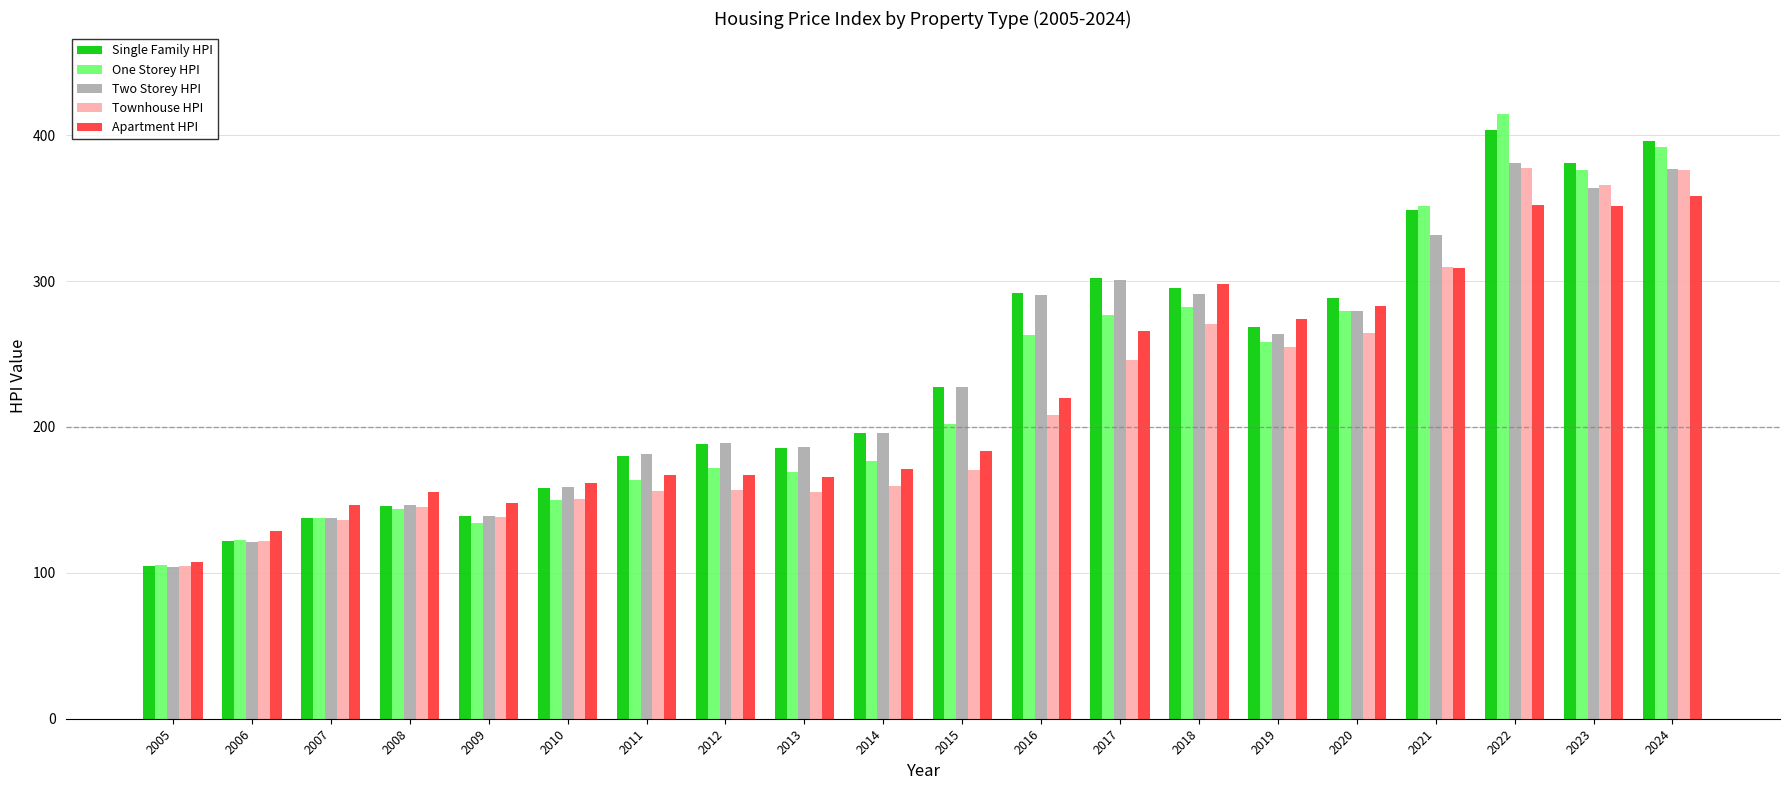

What is the difference between the second highest and minimum values in the Single Family HPI series?

291.2